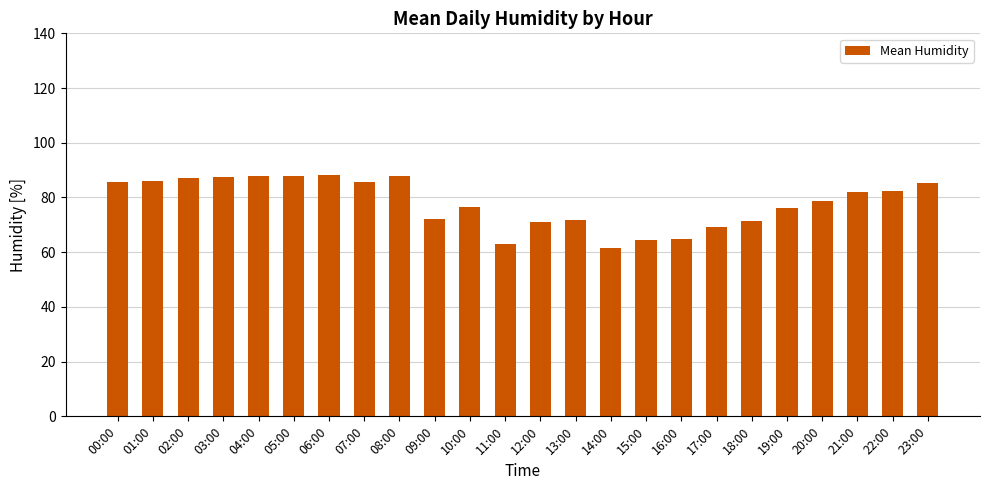

Approximately how many times larger is the value at 16:00 compared to 00:00?

0.8